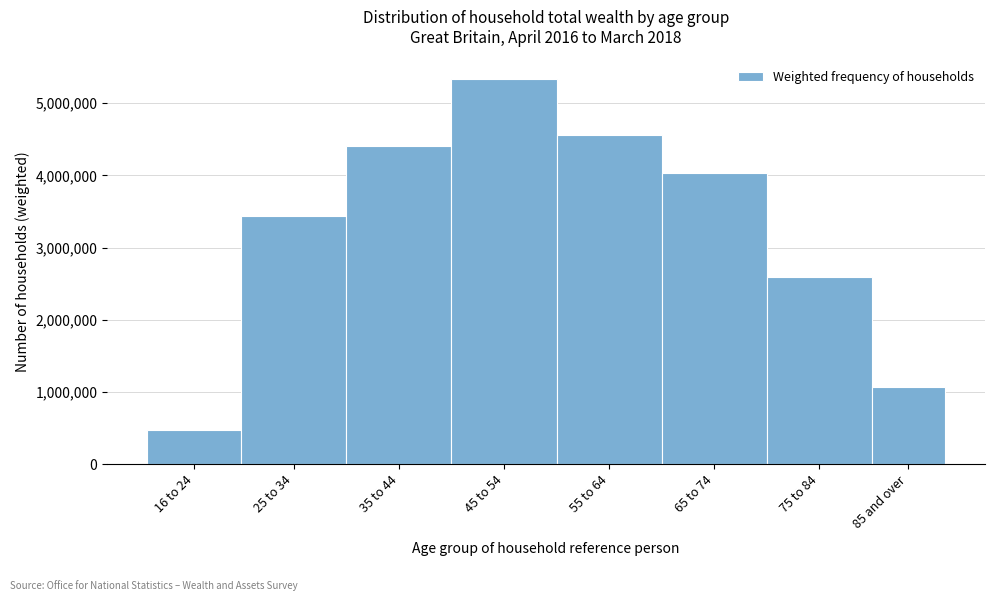

Reading left to right, what are all the values shown in this chart?

16 to 24=474000	25 to 34=3442000	35 to 44=4413000	45 to 54=5342000	55 to 64=4564000	65 to 74=4034000	75 to 84=2590000	85 and over=1062000